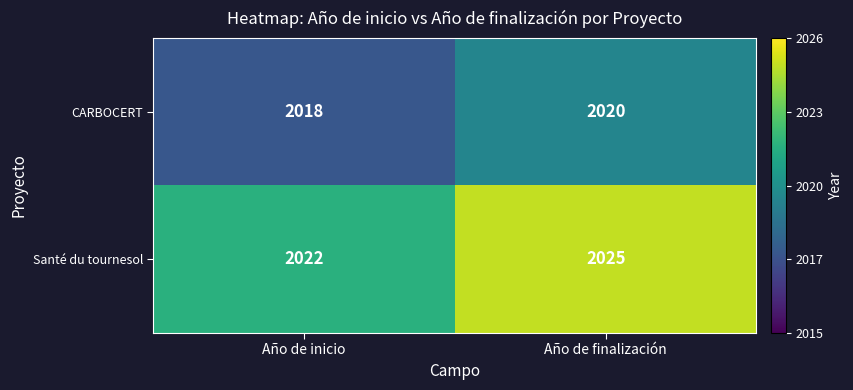

What is the sum of all CARBOCERT values?

4038